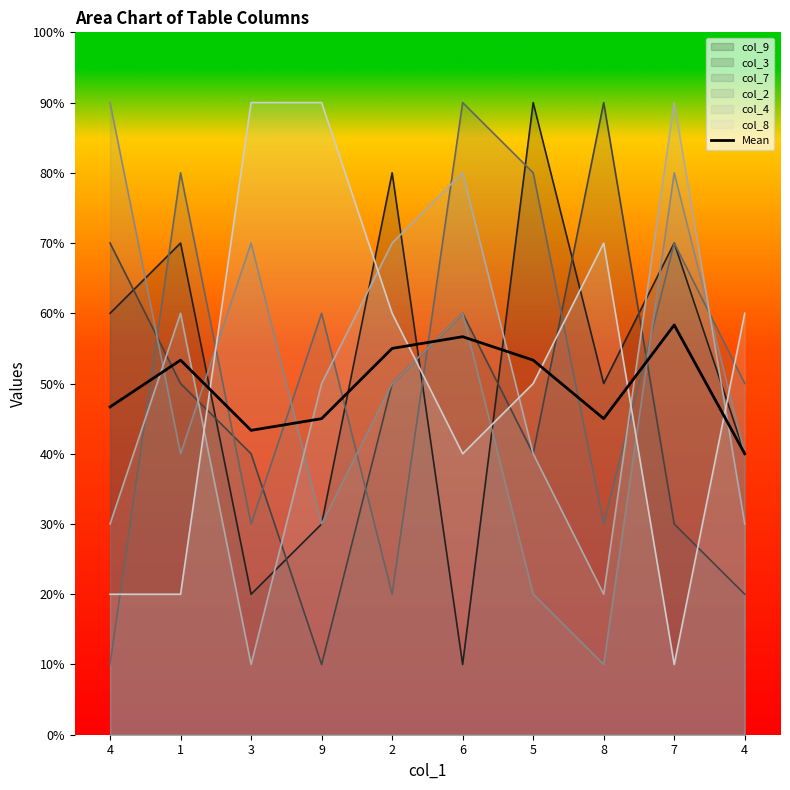

Approximately how many times larger is the value at 1 compared to 8?

1.2